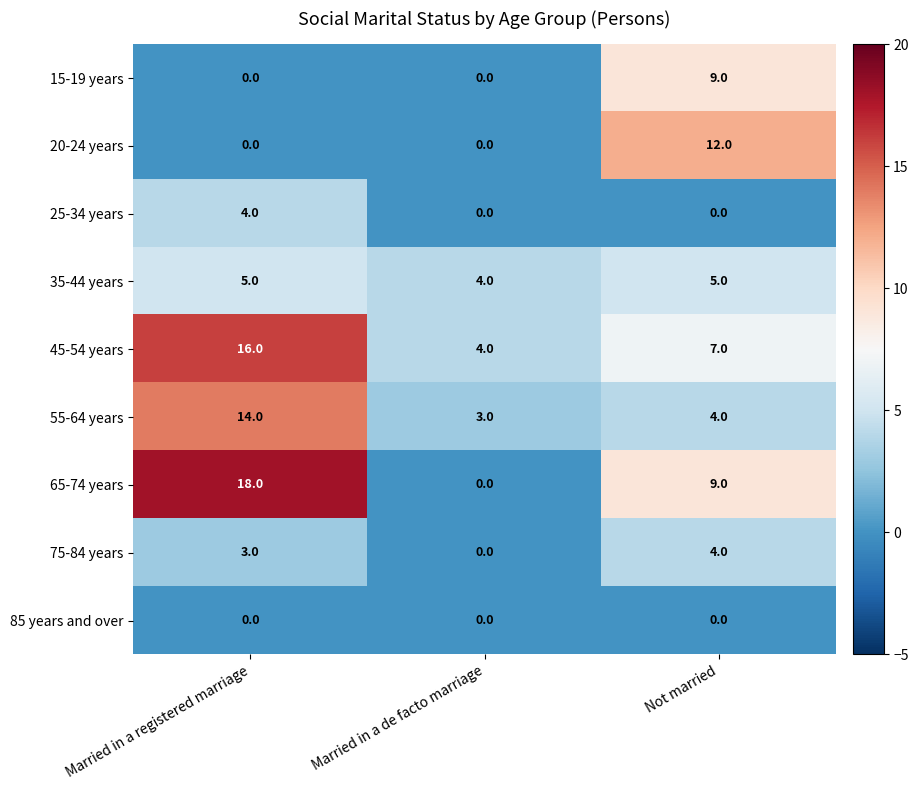

Count the 35-44 years values in the range 4 to 5.

3